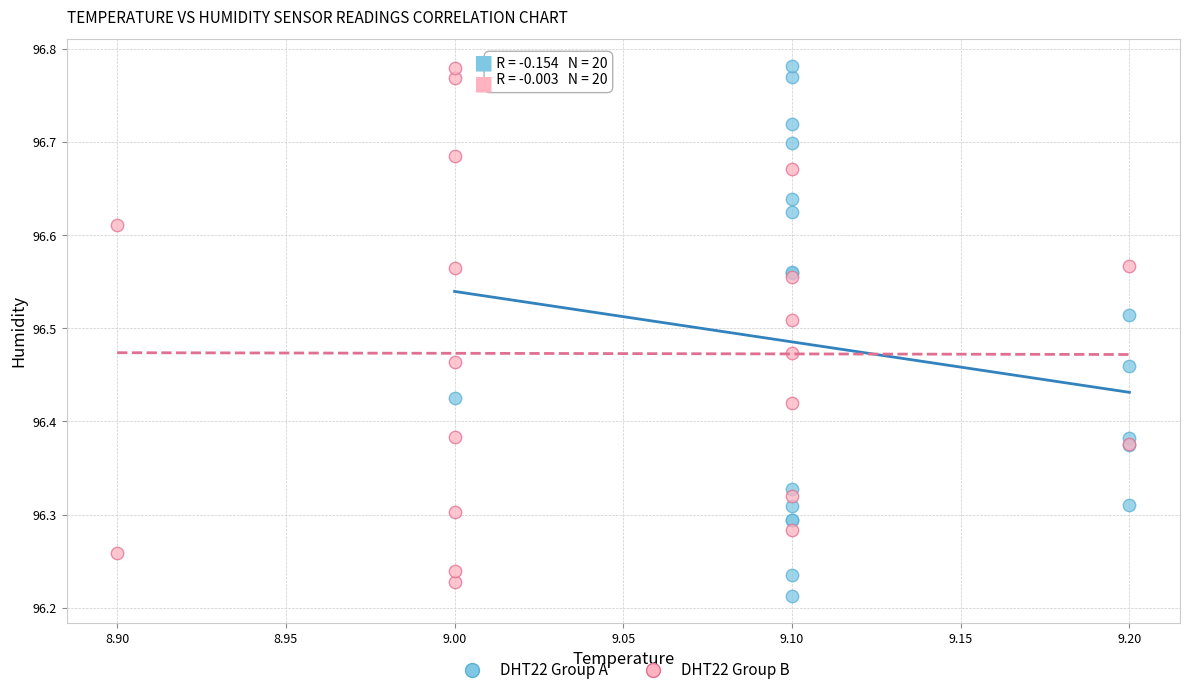

Which series has the largest Y range (max minus min)?

DHT22 Group A